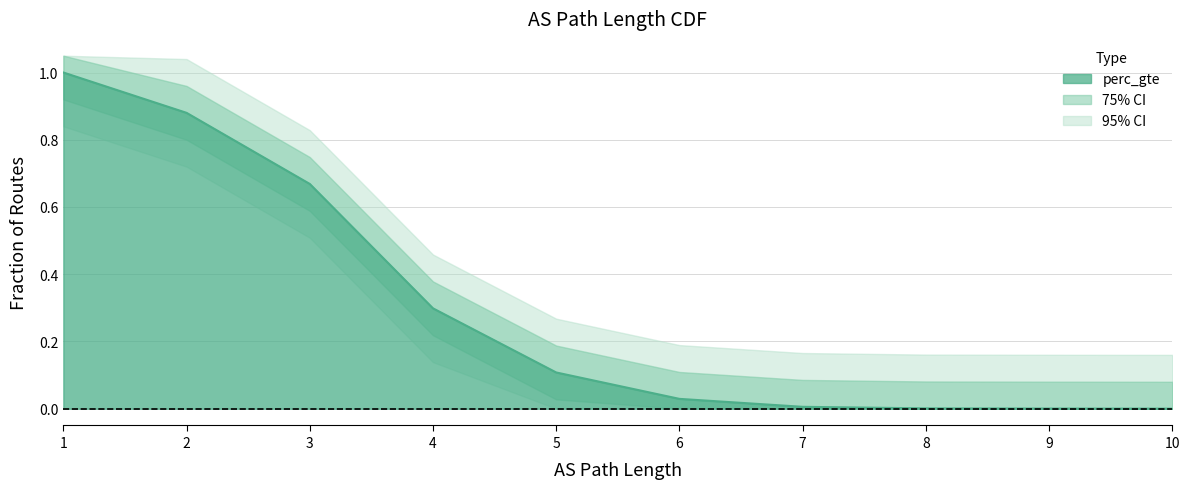

What is the difference between the second highest and second lowest values?

0.9